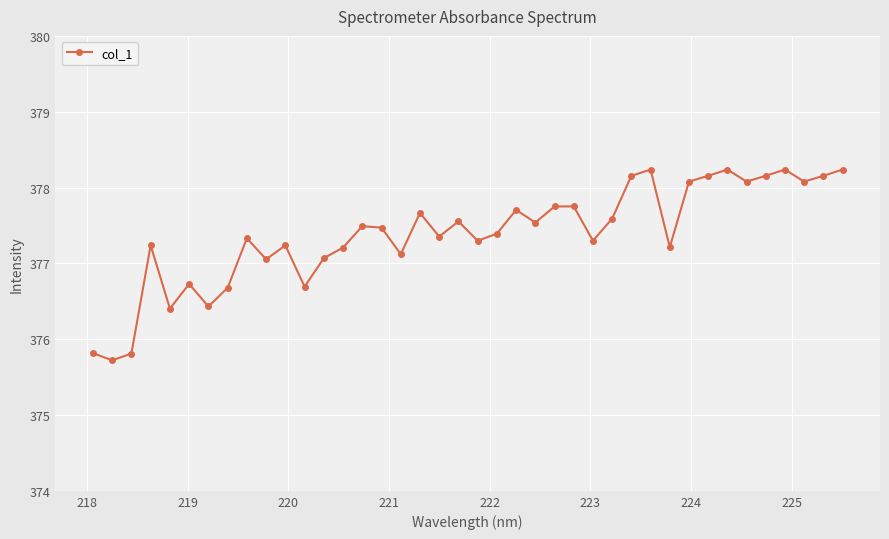

What is the smallest value displayed?

375.7